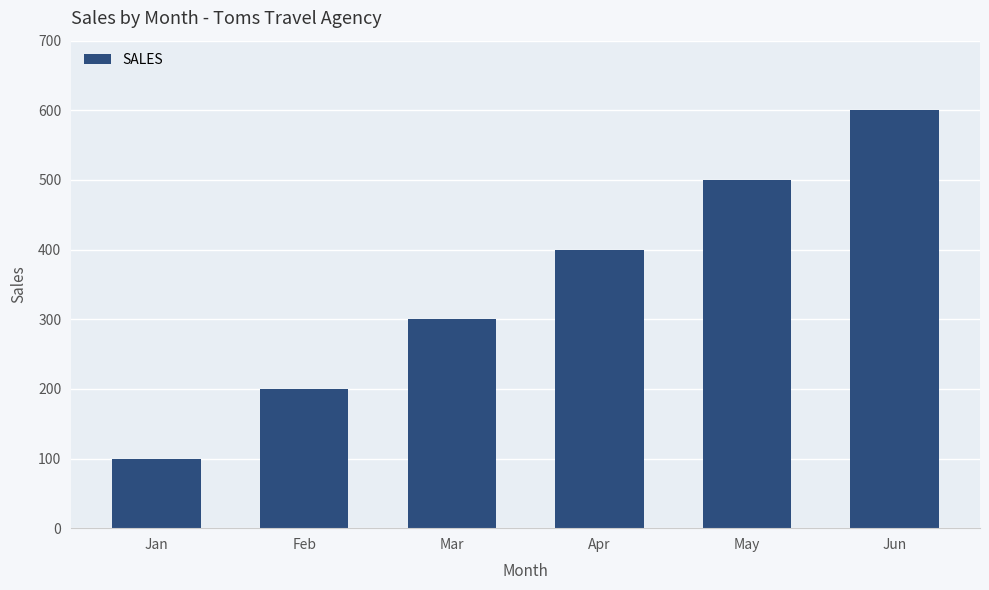

What is the sum of the values at Apr and Jun?

1000